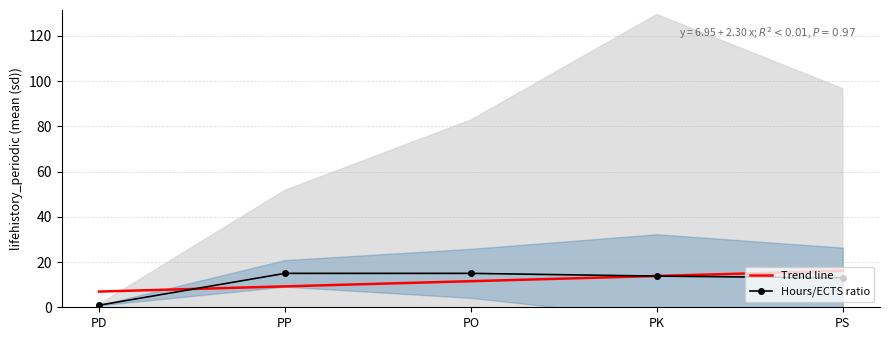

The value of Trend line at PK is 13.8. True or false?

True